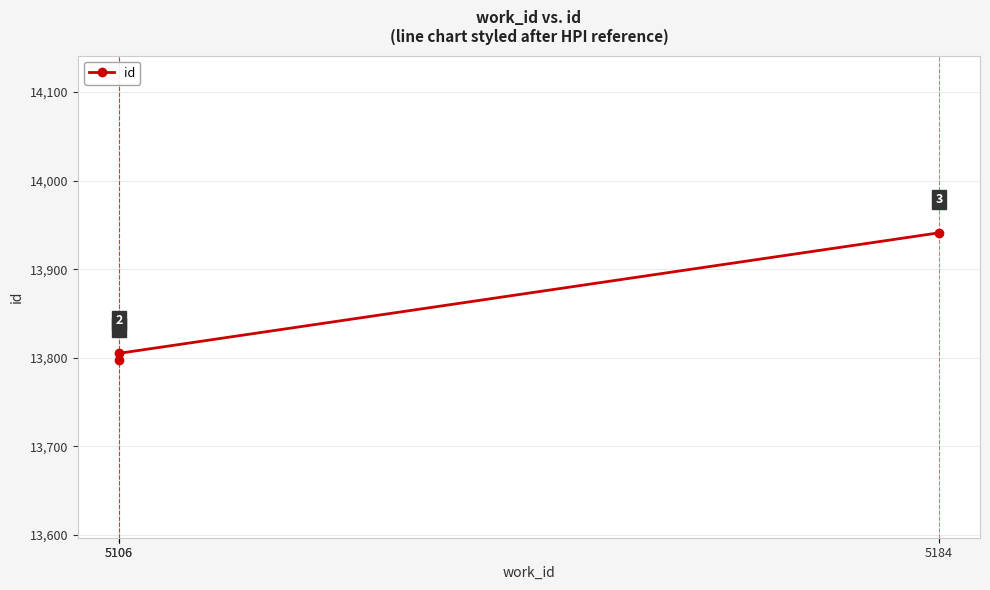

Approximately how many times larger is the value at 5106 compared to 5184?

1.0